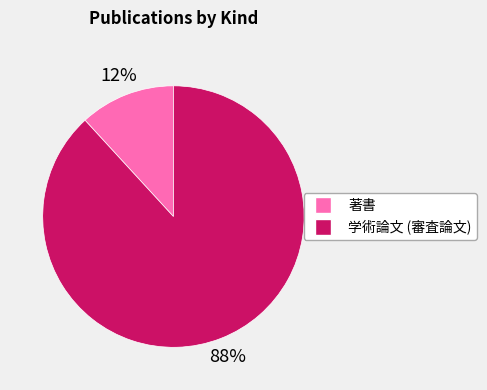

Combined, do 学術論文 (審査論文) and 著書 account for over 50%?

Yes